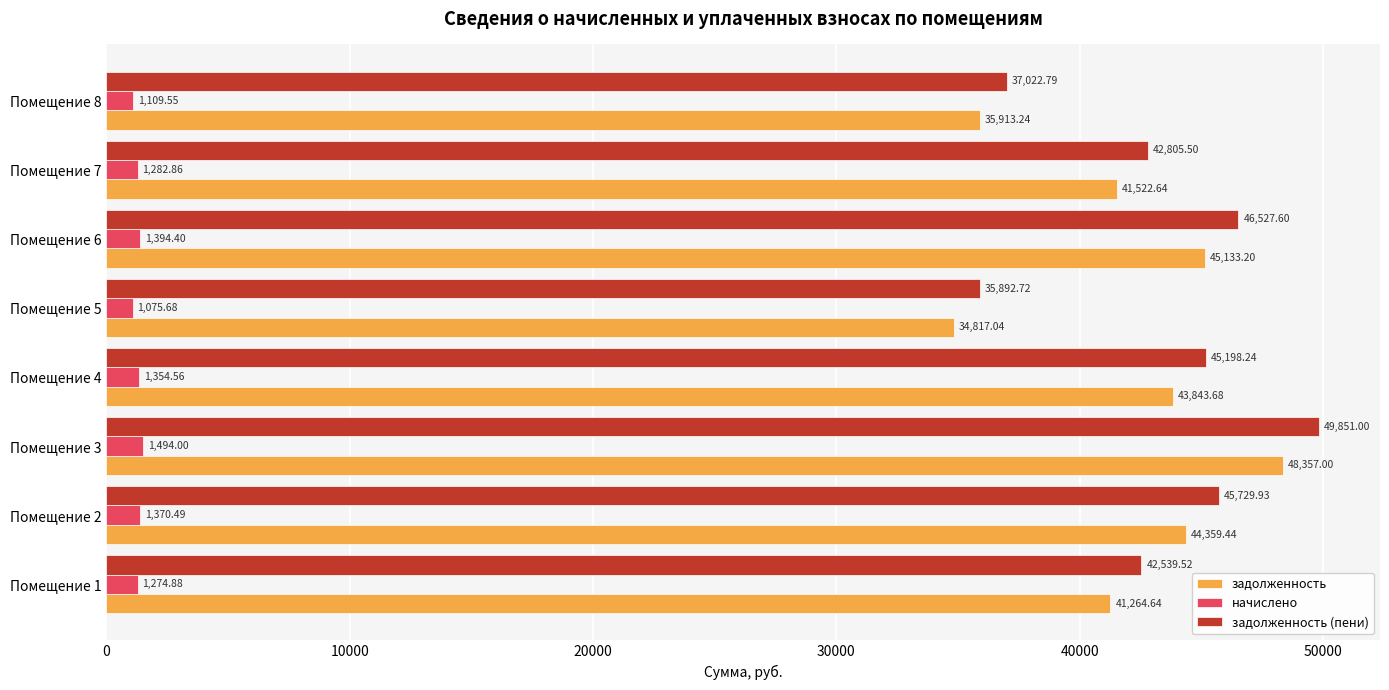

What is the sum of the задолженность values at Помещение 4 and Помещение 3?

92200.7